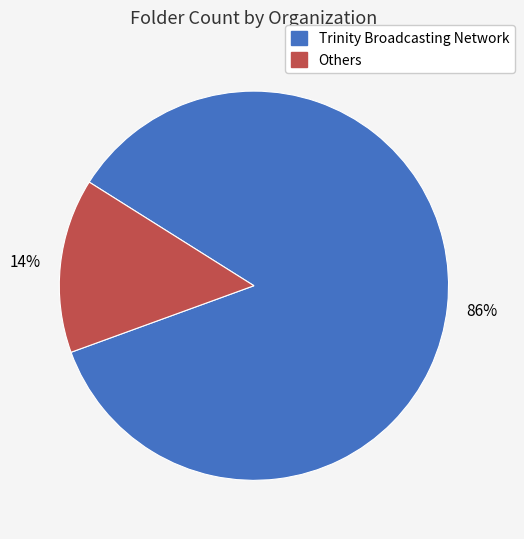

To the nearest percent, what percentage of the pie is Trinity Broadcasting Network?

86%